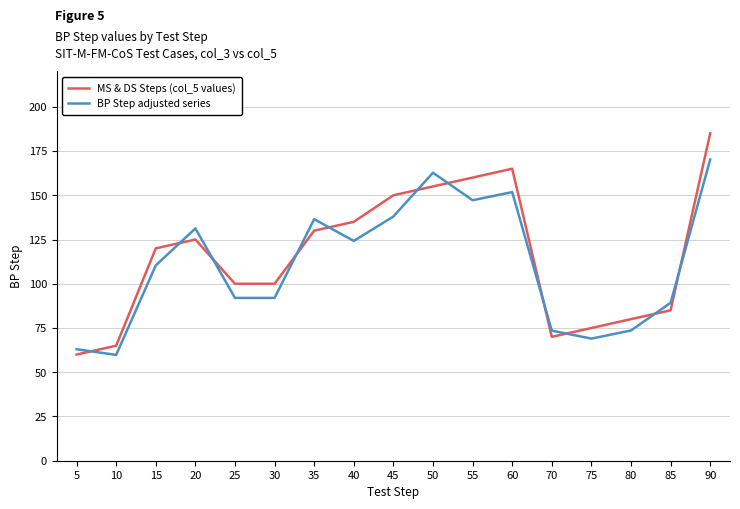

At 60, list the series in order from largest to smallest.

MS & DS Steps (col_5 values), BP Step adjusted series